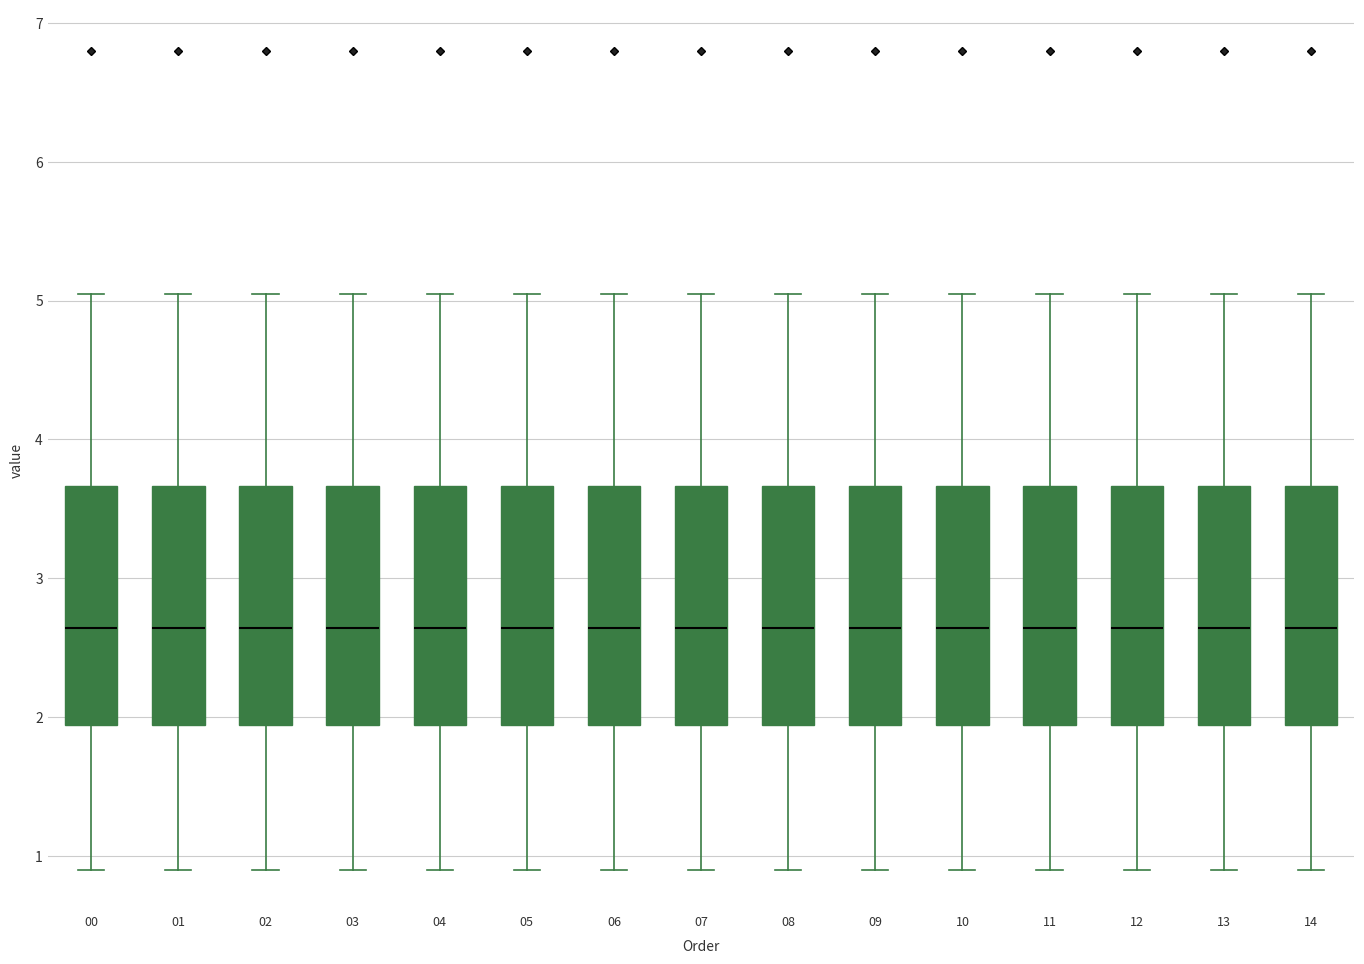

Reading left to right, read every box against the y-axis: the position of its median line, the range the box covers, and the ends of its whiskers. The values are not printed on the chart, so give them approximately, as read against the axis.

00: median 2.6, box 1.9 to 3.7, whiskers 0.9 to 5.1
01: median 2.6, box 1.9 to 3.7, whiskers 0.9 to 5.1
02: median 2.6, box 1.9 to 3.7, whiskers 0.9 to 5.1
03: median 2.6, box 1.9 to 3.7, whiskers 0.9 to 5.1
04: median 2.6, box 1.9 to 3.7, whiskers 0.9 to 5.1
05: median 2.6, box 1.9 to 3.7, whiskers 0.9 to 5.1
06: median 2.6, box 1.9 to 3.7, whiskers 0.9 to 5.1
07: median 2.6, box 1.9 to 3.7, whiskers 0.9 to 5.1
08: median 2.6, box 1.9 to 3.7, whiskers 0.9 to 5.1
09: median 2.6, box 1.9 to 3.7, whiskers 0.9 to 5.1
10: median 2.6, box 1.9 to 3.7, whiskers 0.9 to 5.1
11: median 2.6, box 1.9 to 3.7, whiskers 0.9 to 5.1
12: median 2.6, box 1.9 to 3.7, whiskers 0.9 to 5.1
13: median 2.6, box 1.9 to 3.7, whiskers 0.9 to 5.1
14: median 2.6, box 1.9 to 3.7, whiskers 0.9 to 5.1